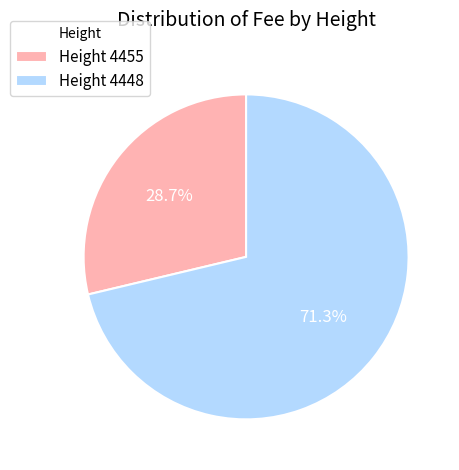

To the nearest percent, what is the difference between the largest and smallest slice percentages?

43%